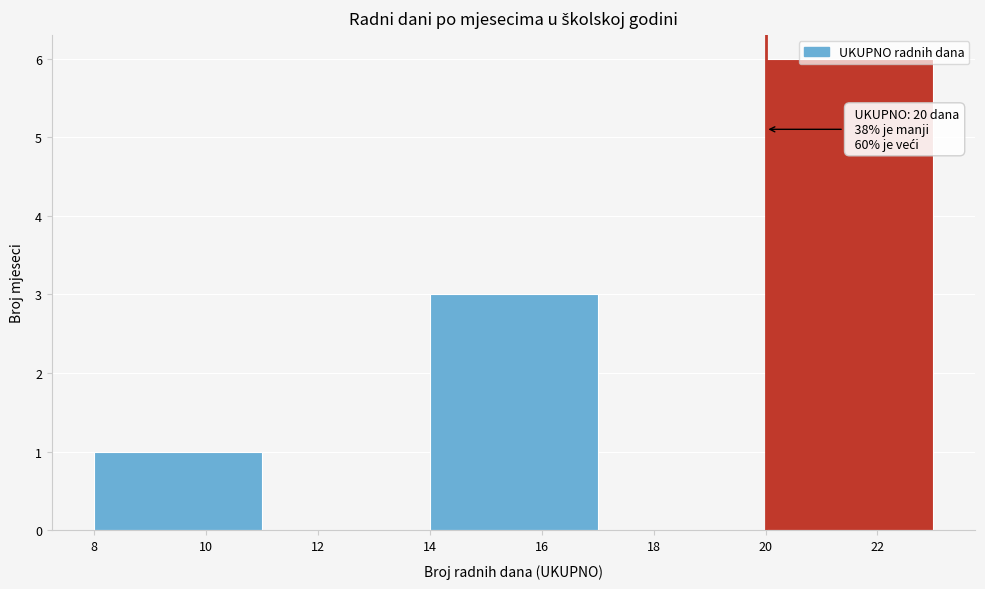

Which range on the x-axis has the tallest bar?

20 to 23